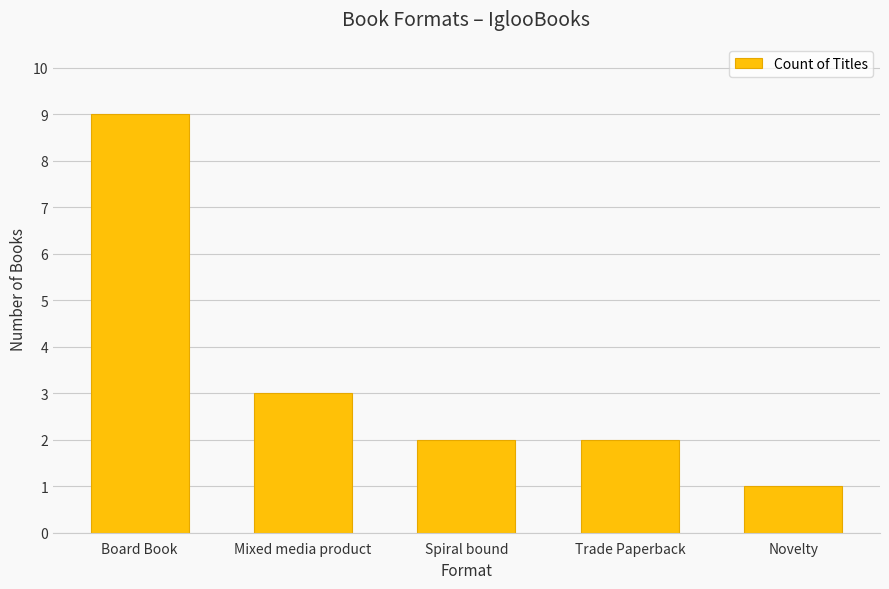

The value at Spiral bound is 3. True or false?

False